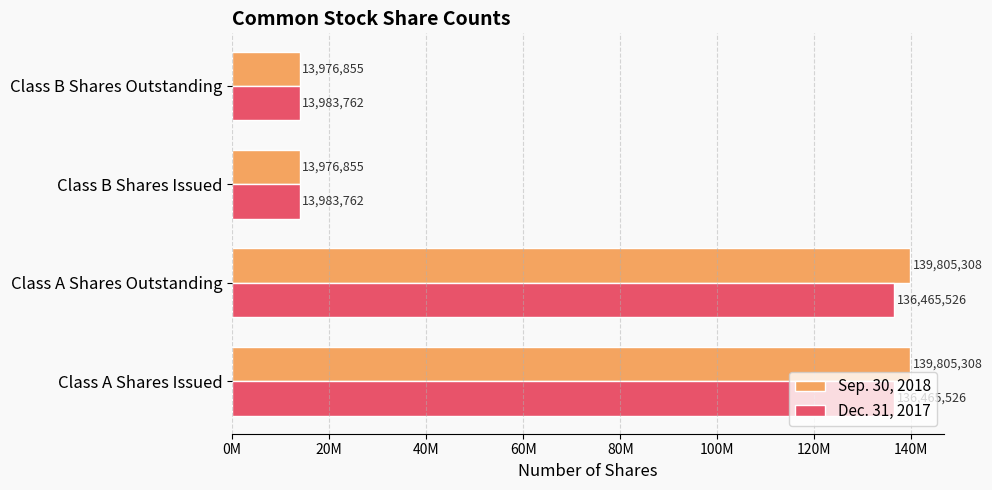

Reading left to right, list all the values displayed in this chart.

Sep. 30, 2018: 139805308	139805308	13976855	13976855
Dec. 31, 2017: 136465526	136465526	13983762	13983762